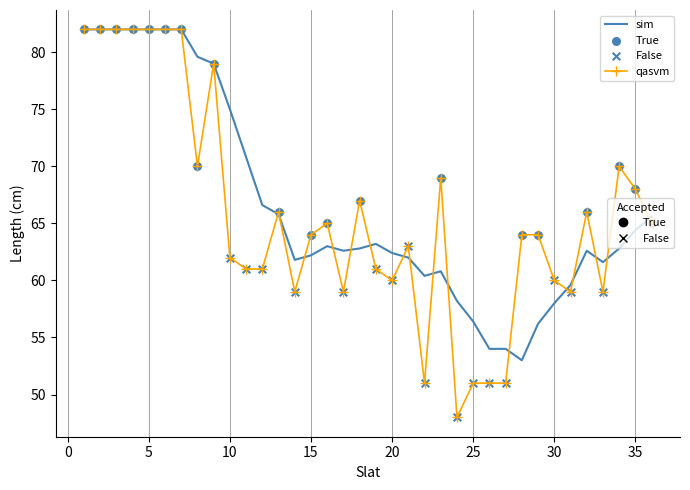

What is the maximum value shown in the chart?

82.0